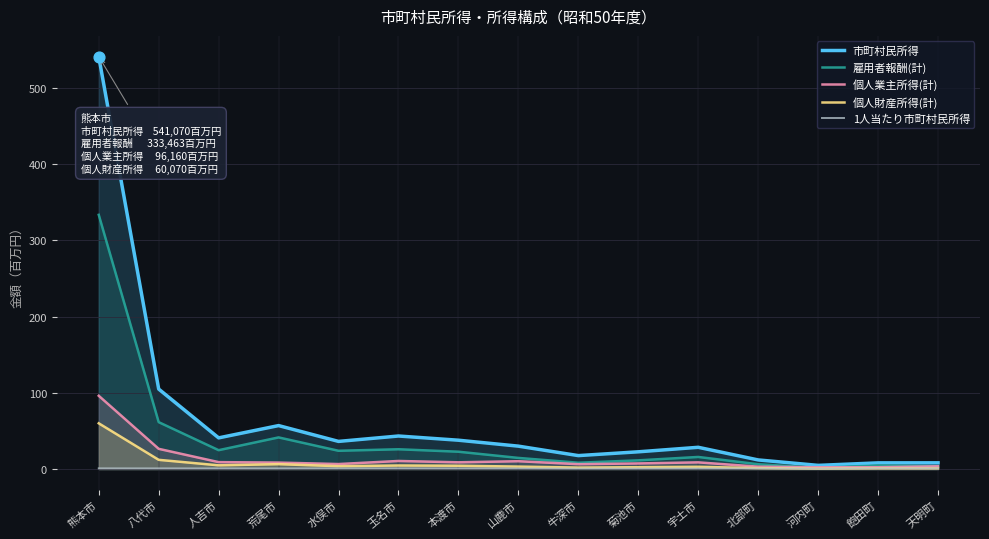

At which category is the sum across all series the highest?

熊本市